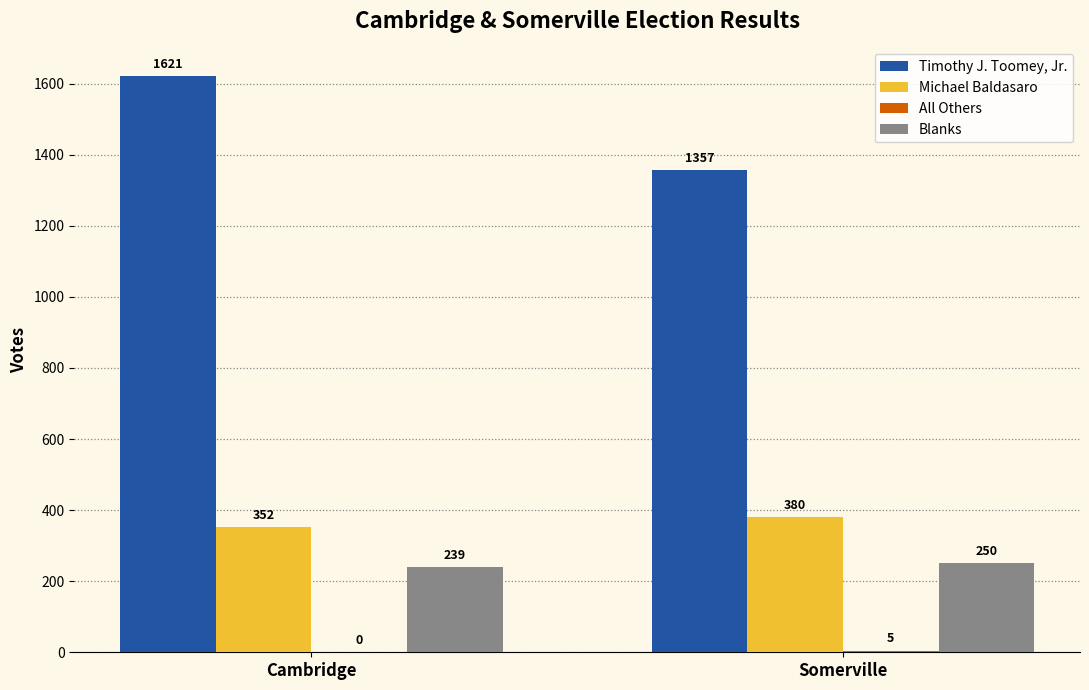

What is the average value of the Timothy J. Toomey, Jr. series?

1489